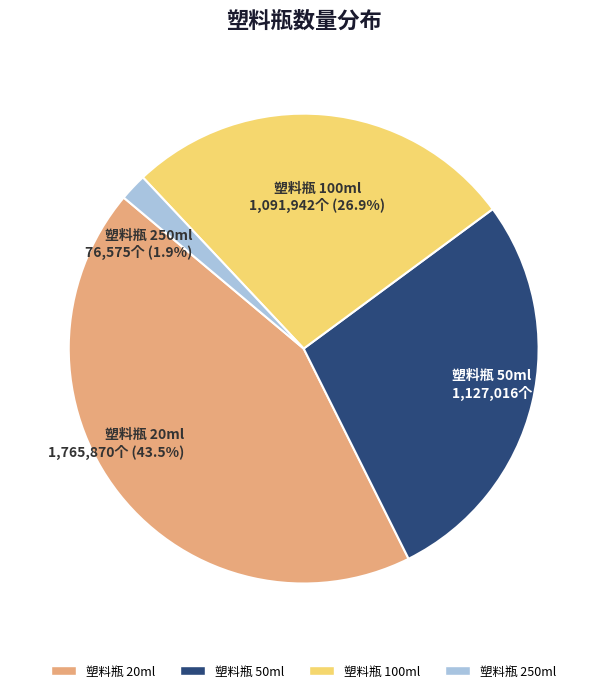

Which category has the smallest portion of the pie?

塑料瓶 250ml